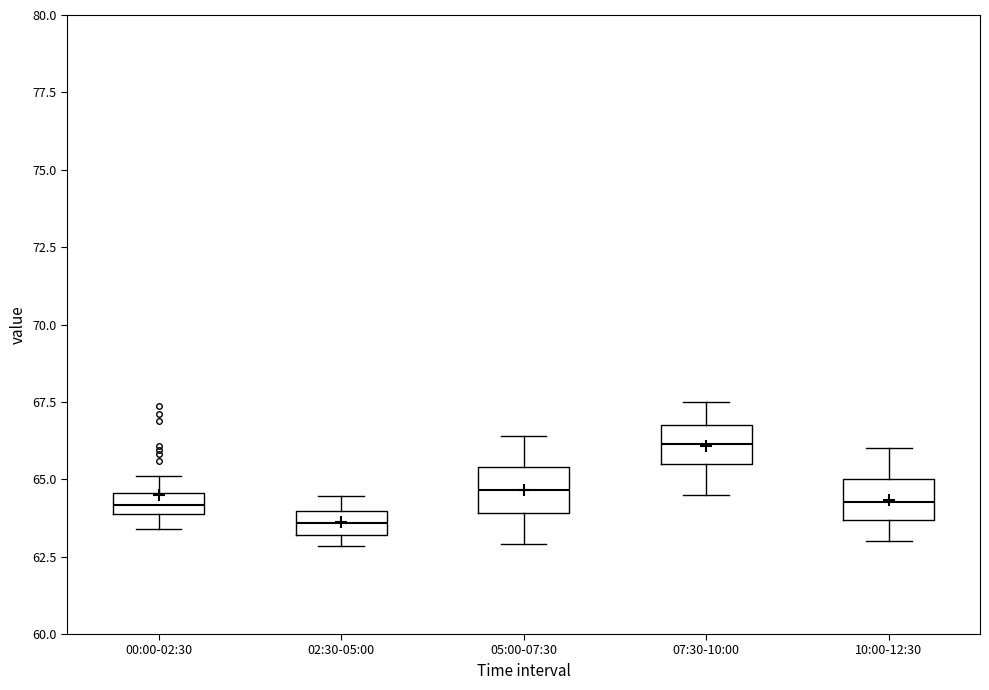

Where is the upper edge of the box for 07:30-10:00 on the y-axis? The values are not printed on the chart, so give them approximately, as read against the axis.

67.0